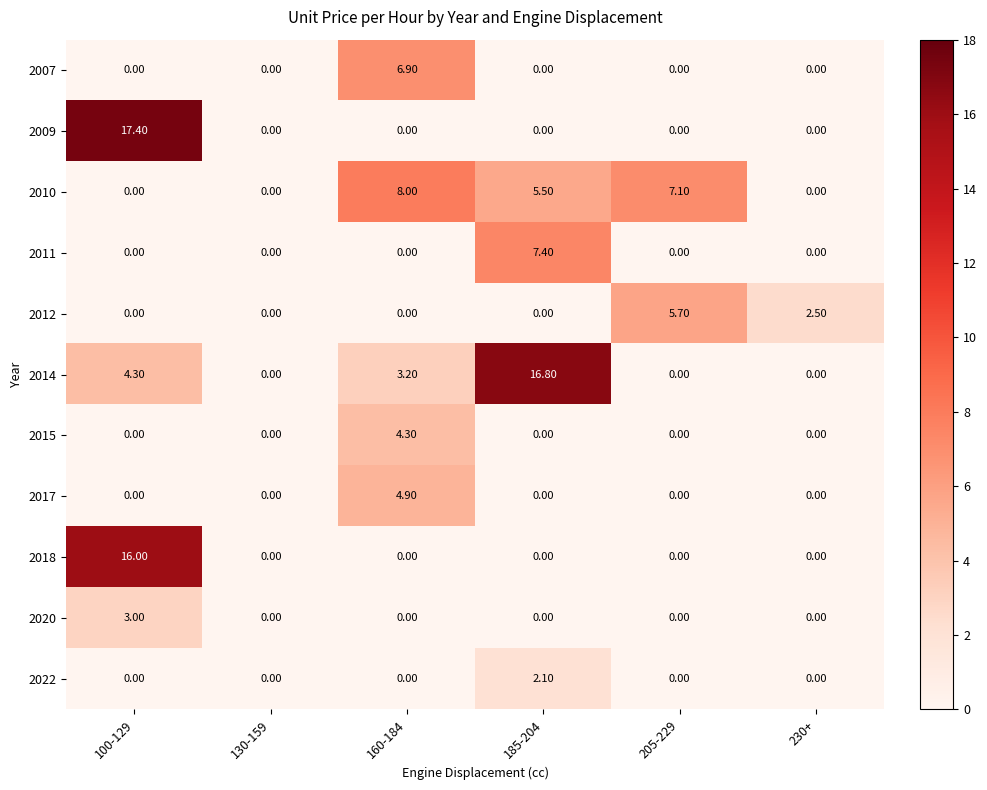

What is the maximum value shown in the chart?

17.4